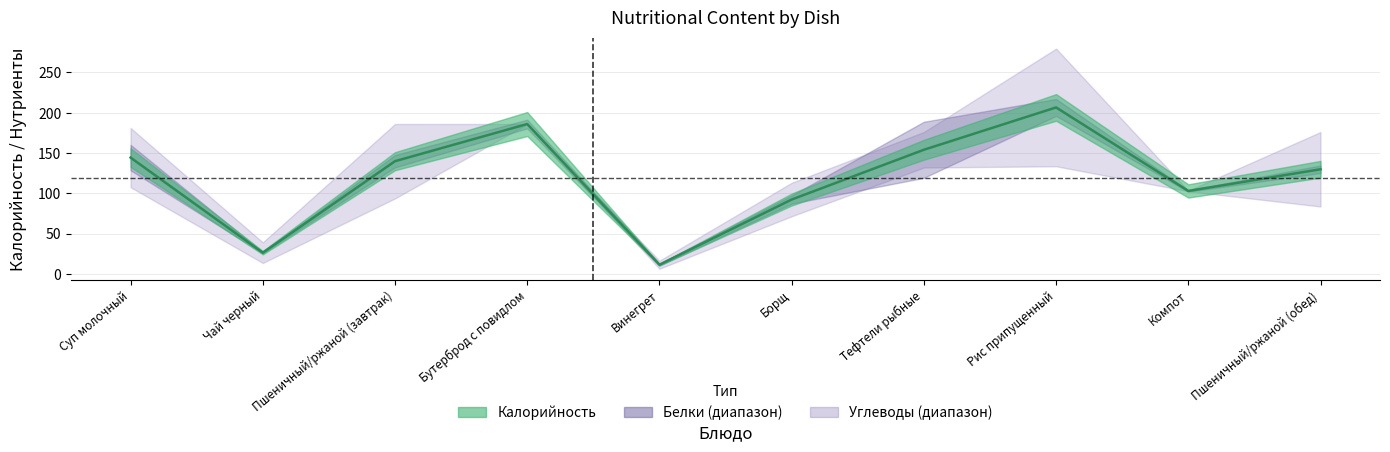

What is the sum of all values?

1194.1